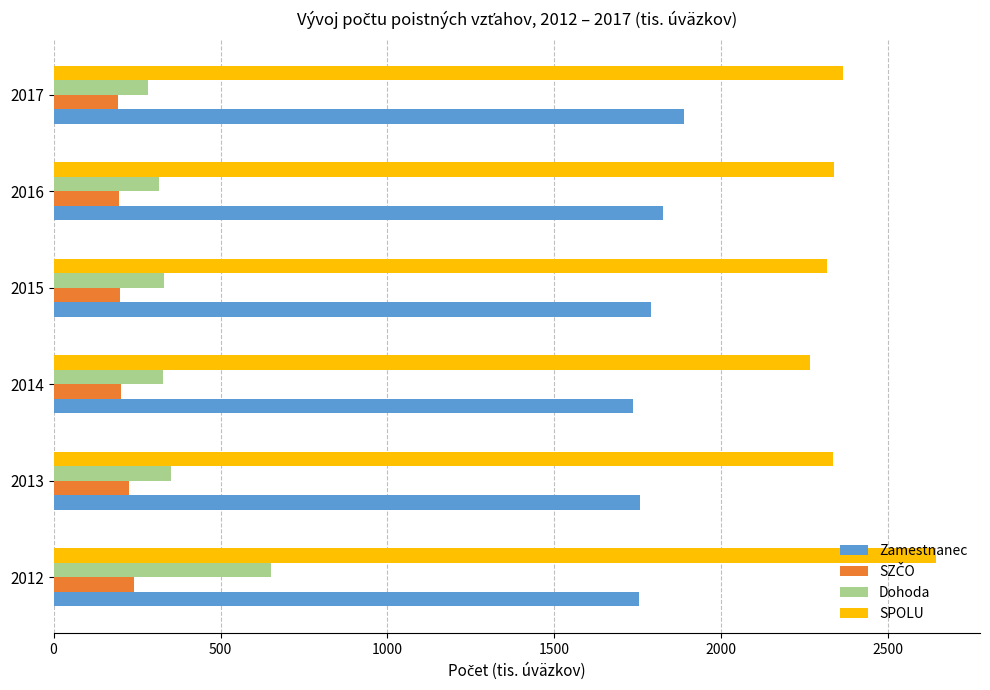

What is the spread (max minus min) of values at 2016?

2141.7